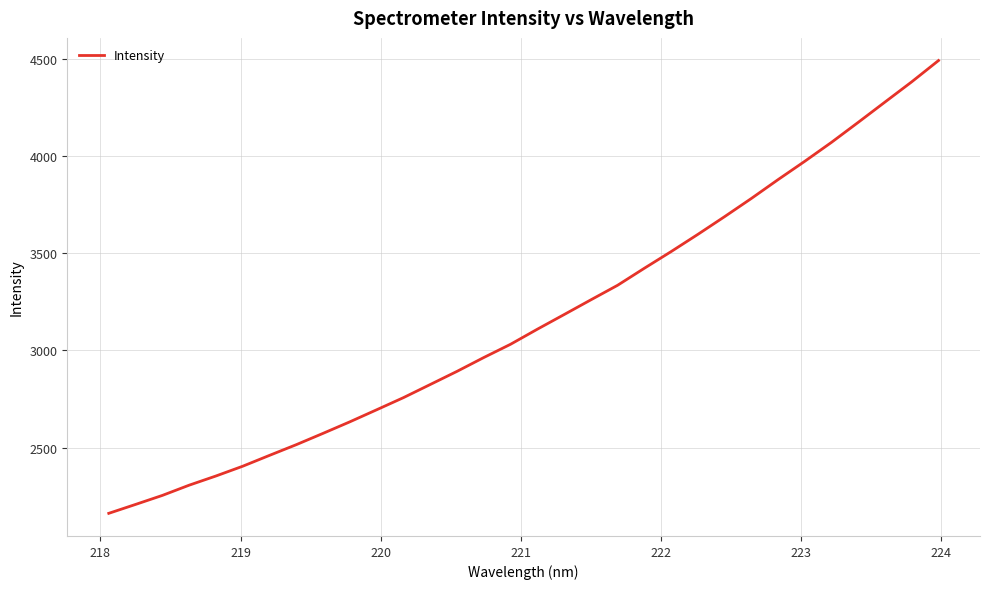

What is the sum of all values?

101157.7